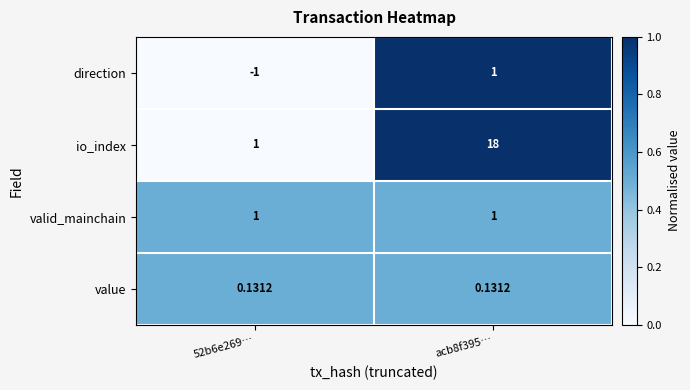

How many categories are shown in the chart?

2